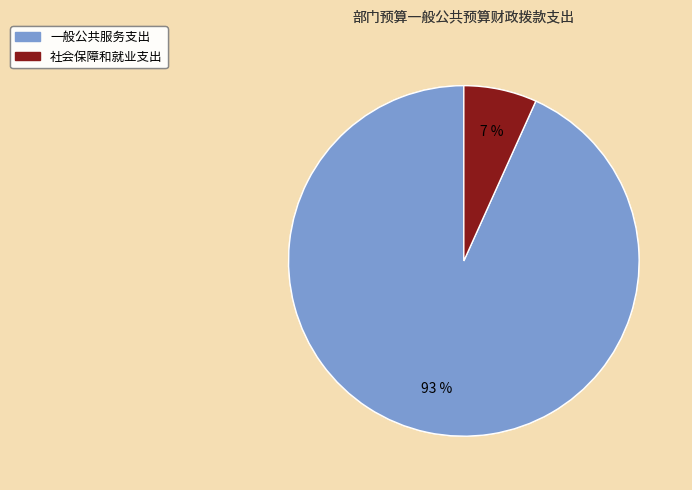

To the nearest percent, what is the average slice percentage?

50%